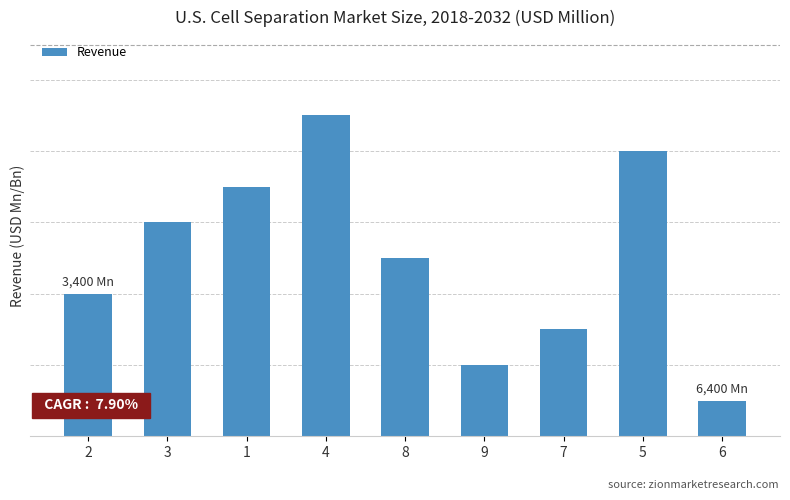

Is it true that the value at 9 is 1?

False